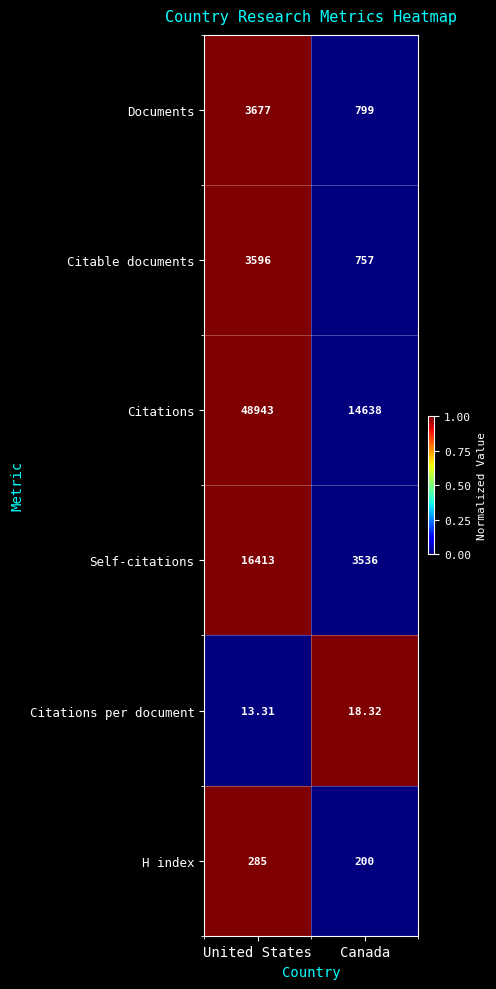

How many categories are shown in the chart?

2